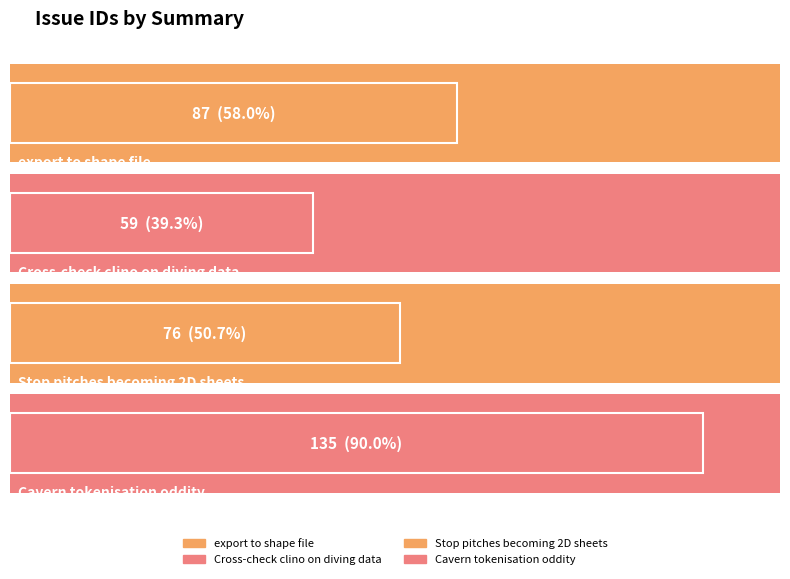

True or false: the data shows 87 at export to shape file.

True